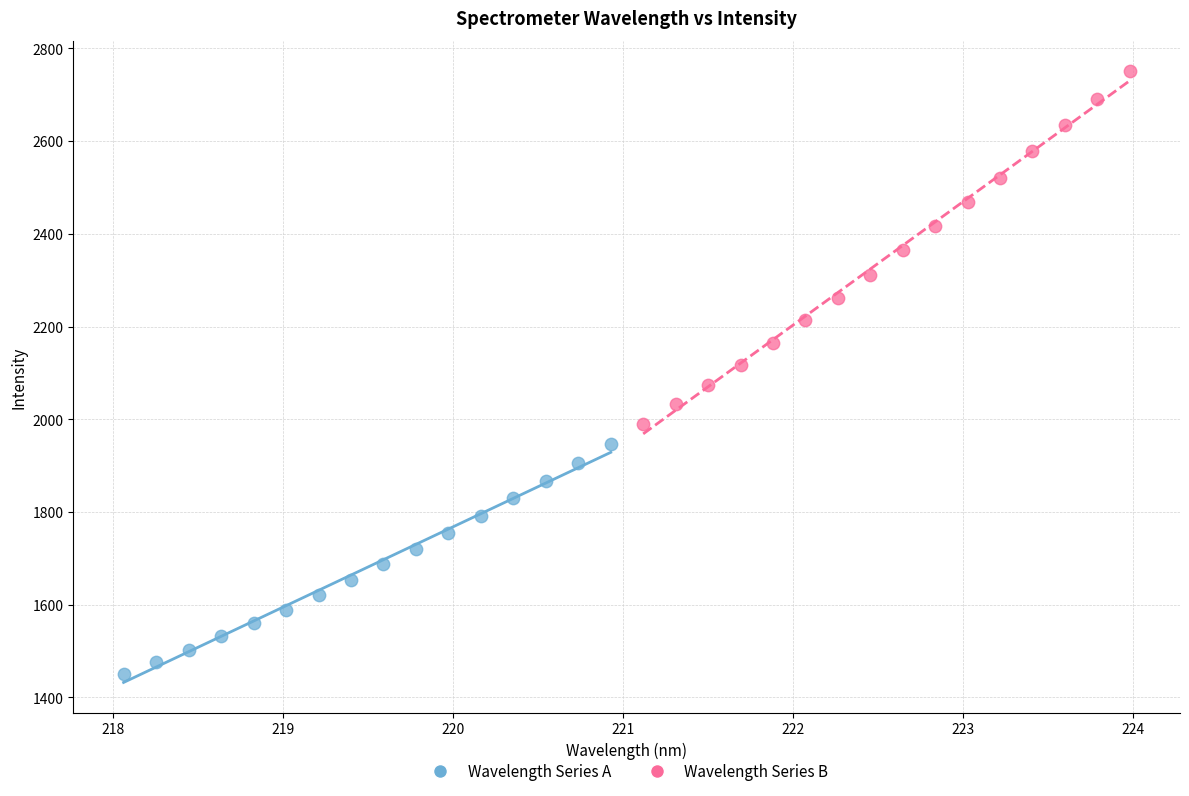

Which series has the largest Y range (max minus min)?

Wavelength Series B